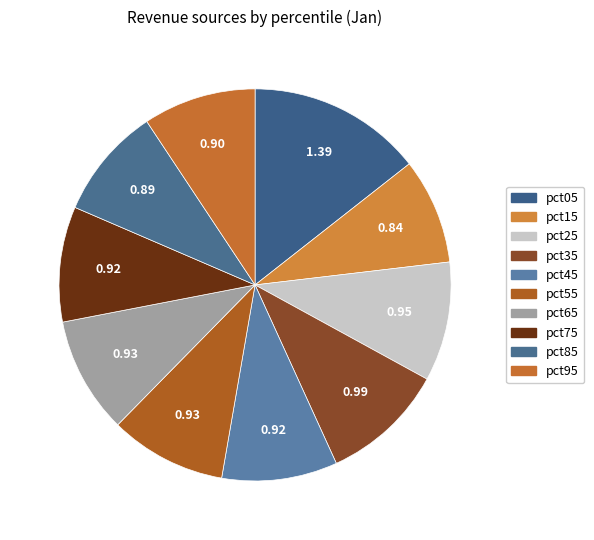

To the nearest percent, what portion does pct95 represent?

9%